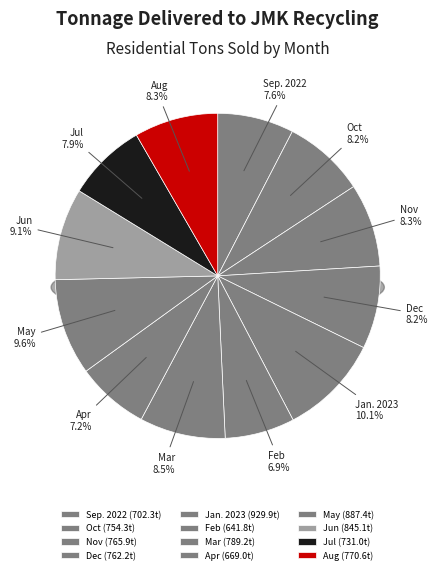

To the nearest percent, what percentage of the pie is Feb?

7%